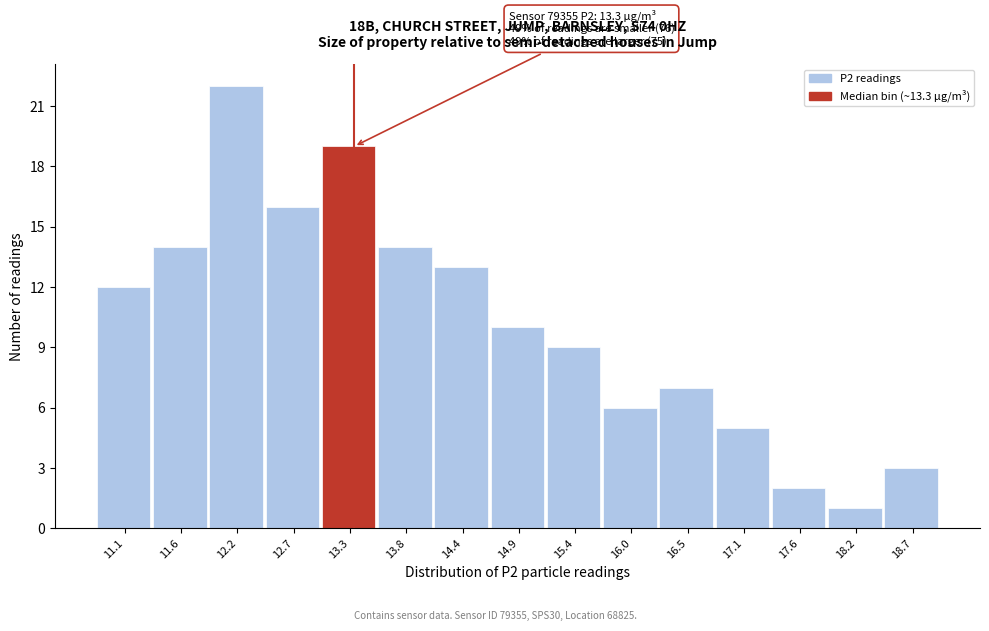

Which range on the x-axis has the tallest bar?

11.9 to 12.4